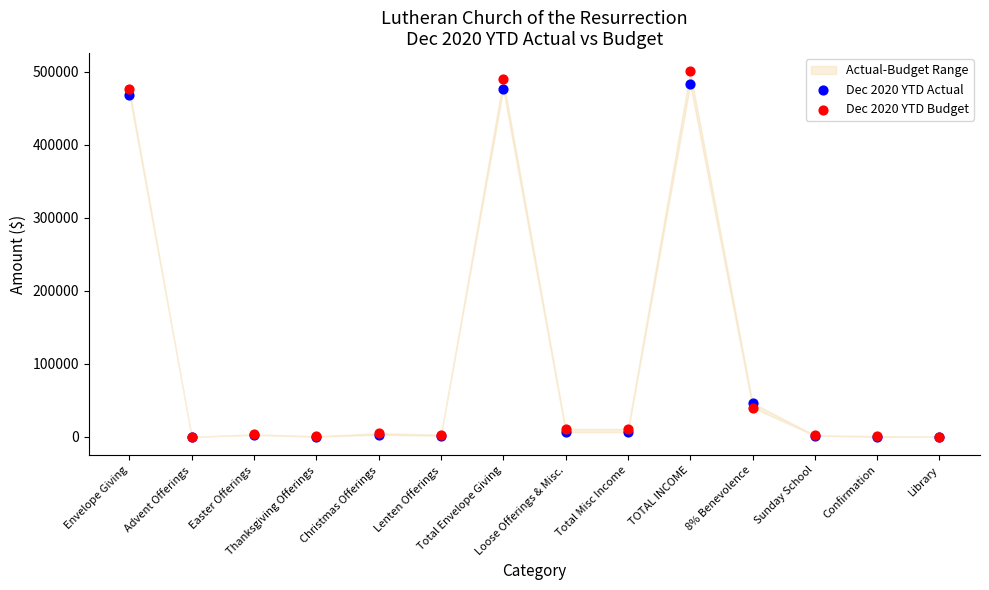

Which series reaches the maximum Y coordinate?

Dec 2020 YTD Budget